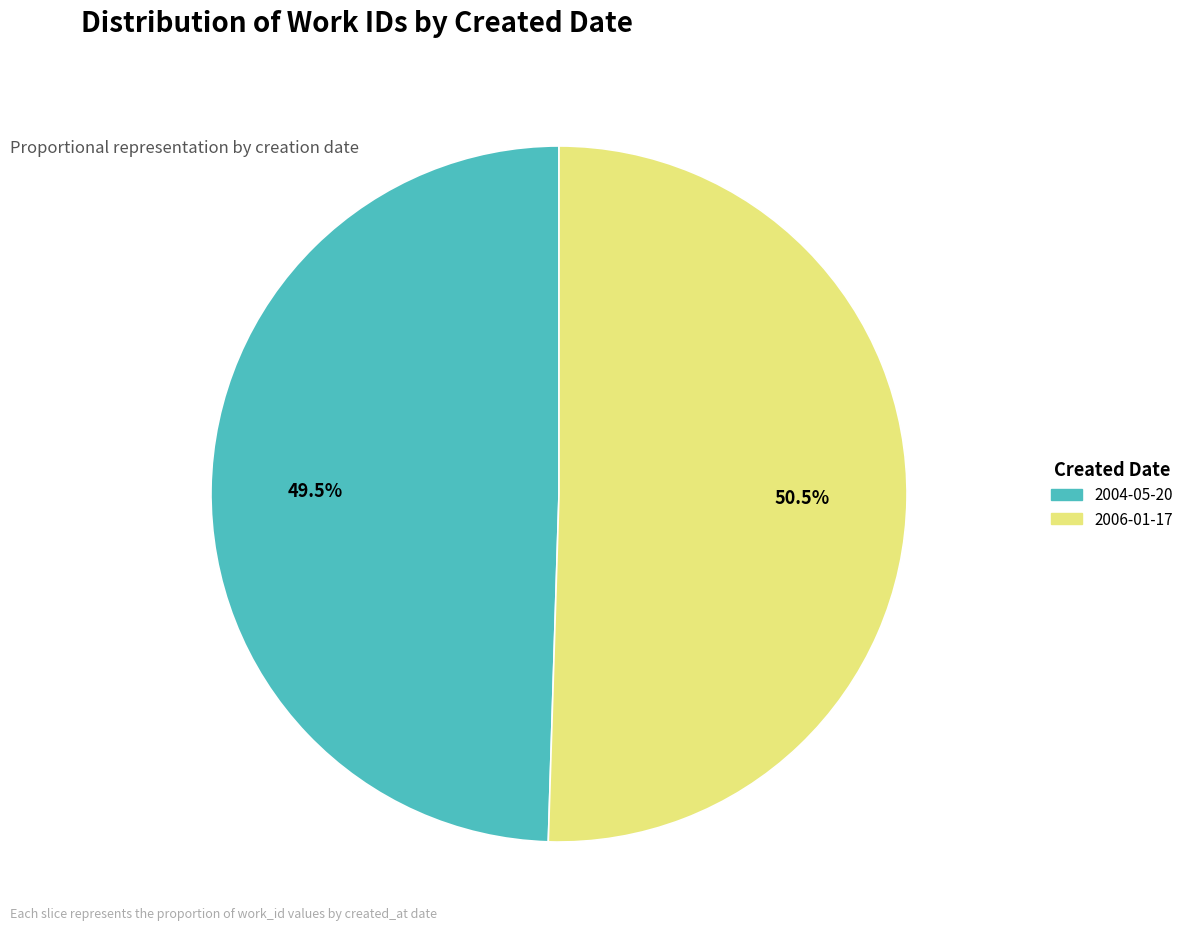

What is the ratio of the value at 2004-05-20 to the value at 2006-01-17?

1.0